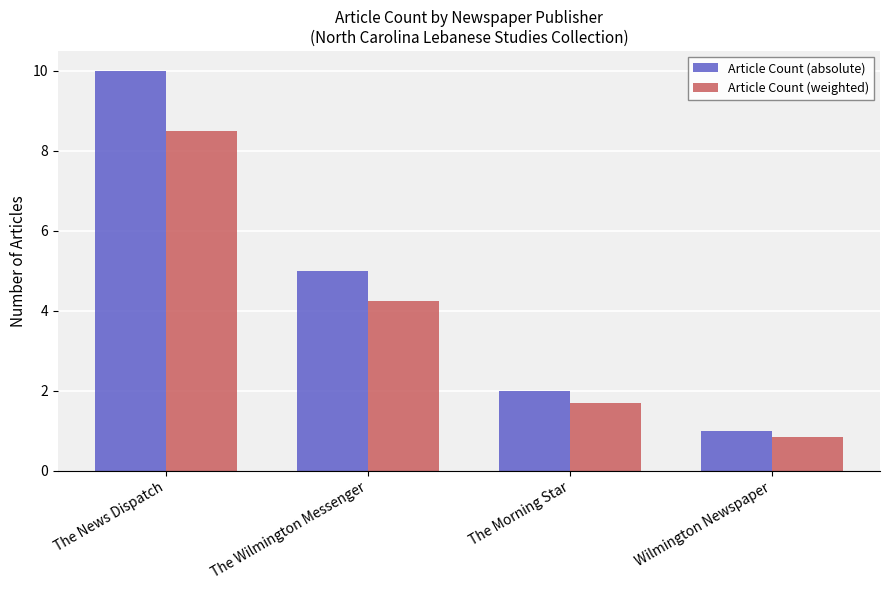

The Article Count (absolute) series shows 3.2 at The Wilmington Messenger. True or false?

False